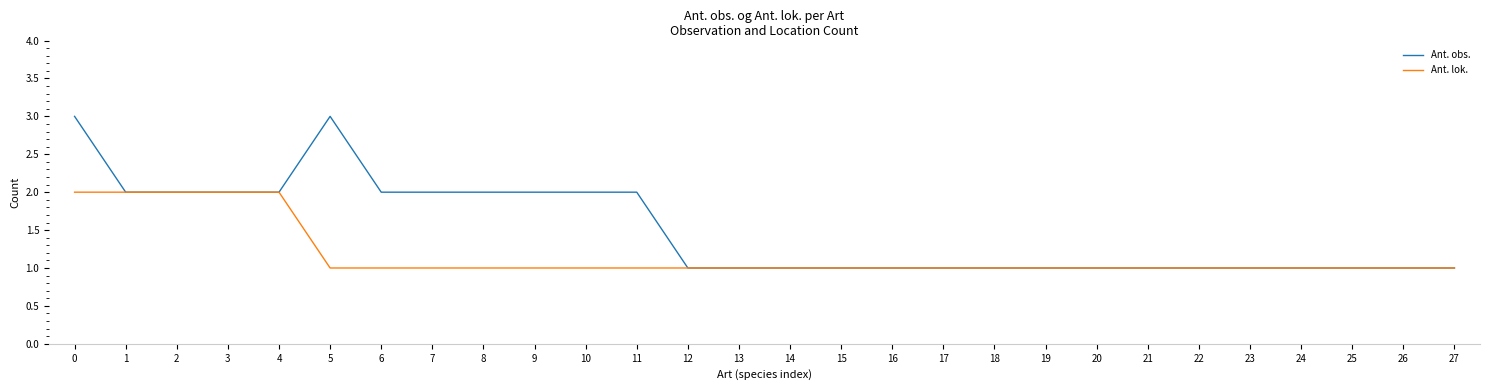

Rank the series by their average value, from lowest to highest.

Ant. lok., Ant. obs.